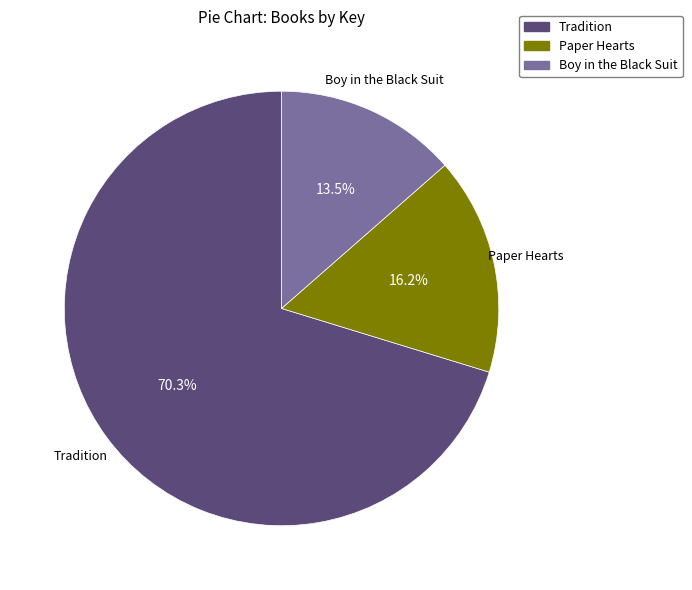

What is the smallest slice in the pie chart?

Boy in the Black Suit